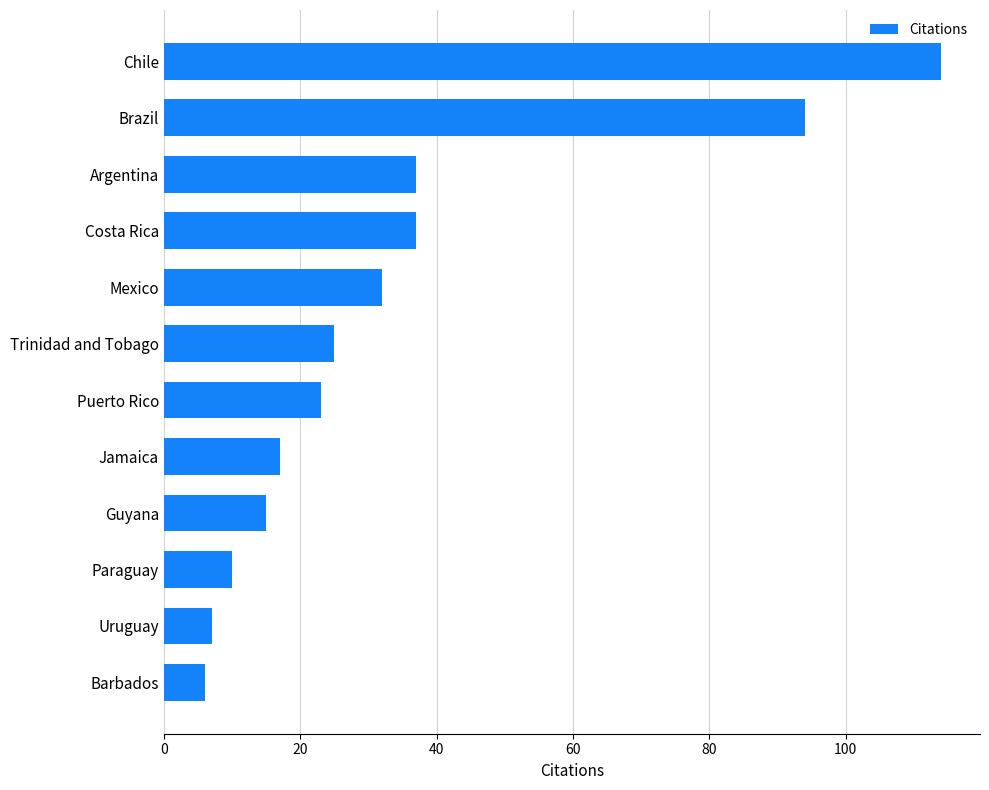

What is the greatest value displayed?

114